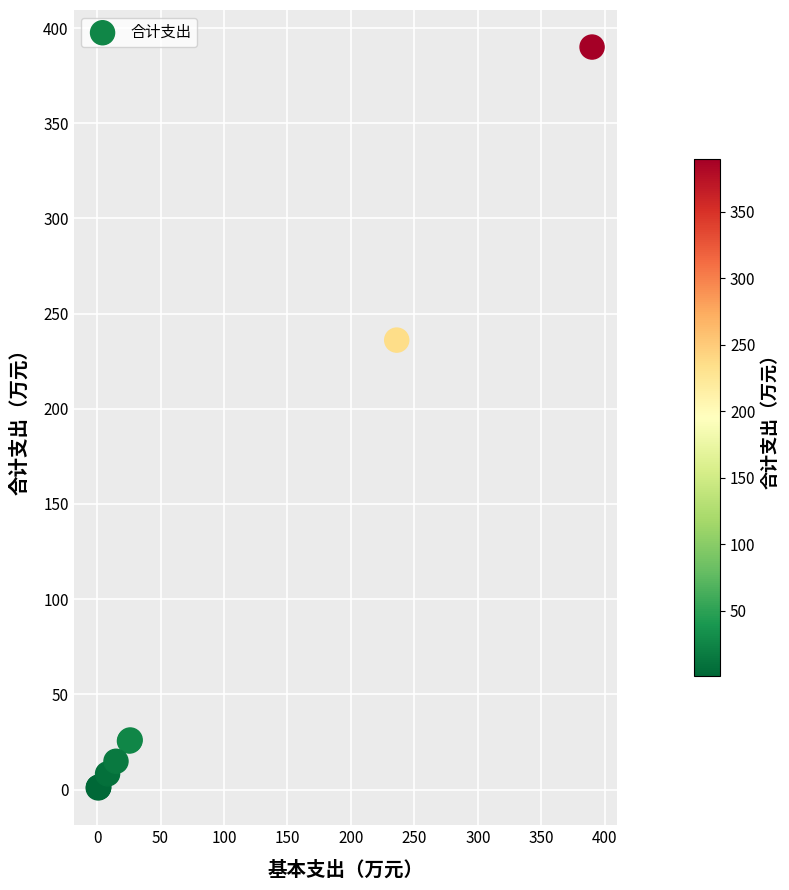

What Y value in the scatter plot is closest to 195?

236.1